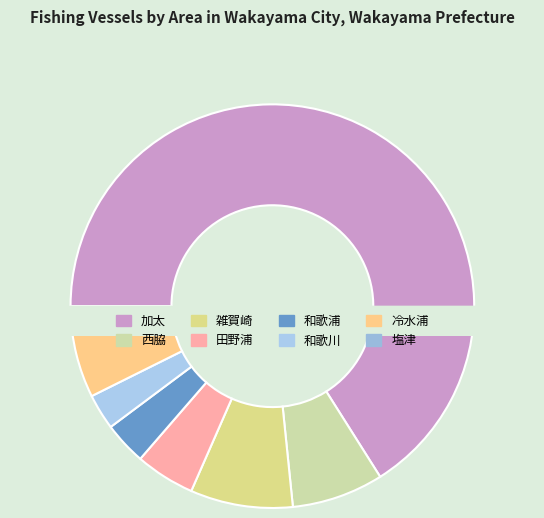

To the nearest percent, what percentage of the pie is 西脇?

7%